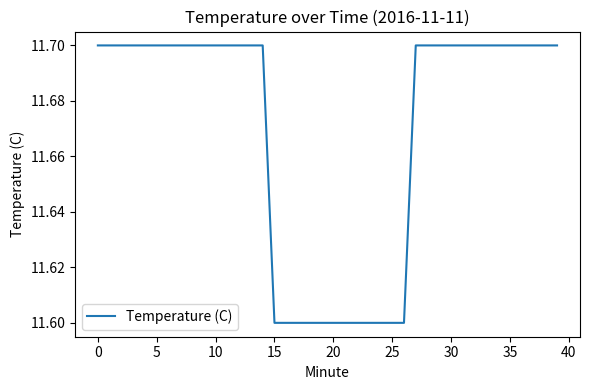

What is the smallest value displayed?

11.6